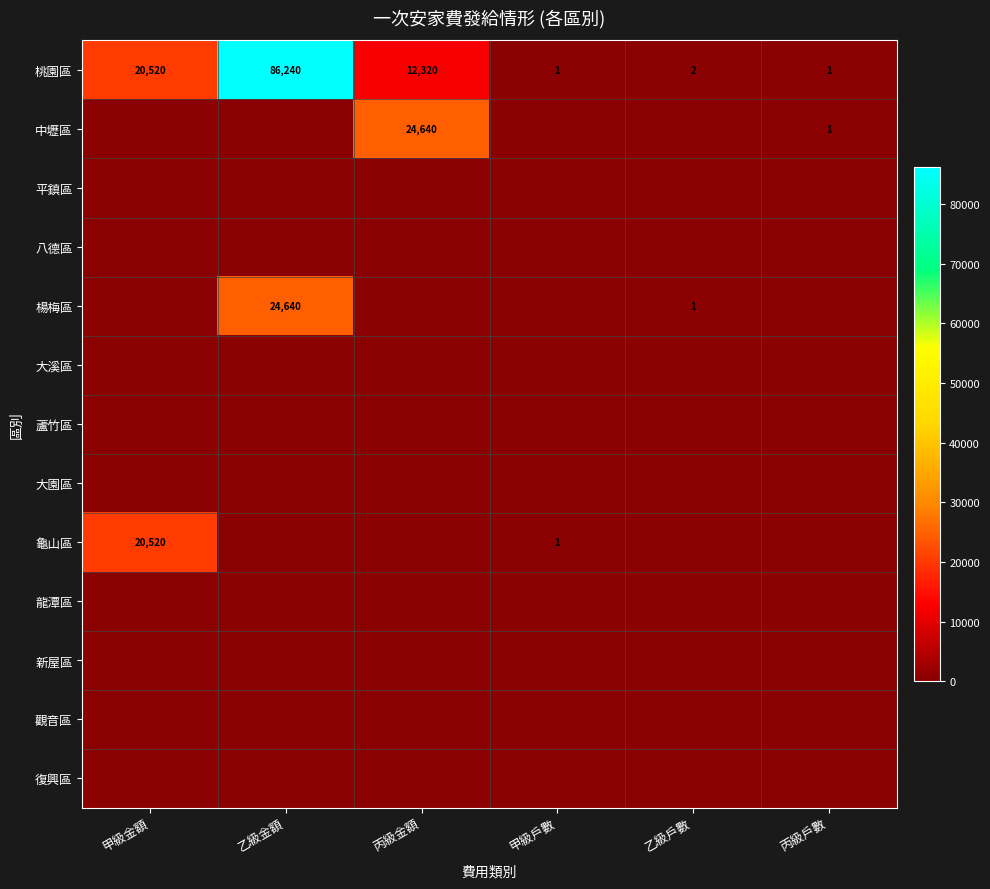

Is it true that 楊梅區 equals 1 at 乙級戶數?

True